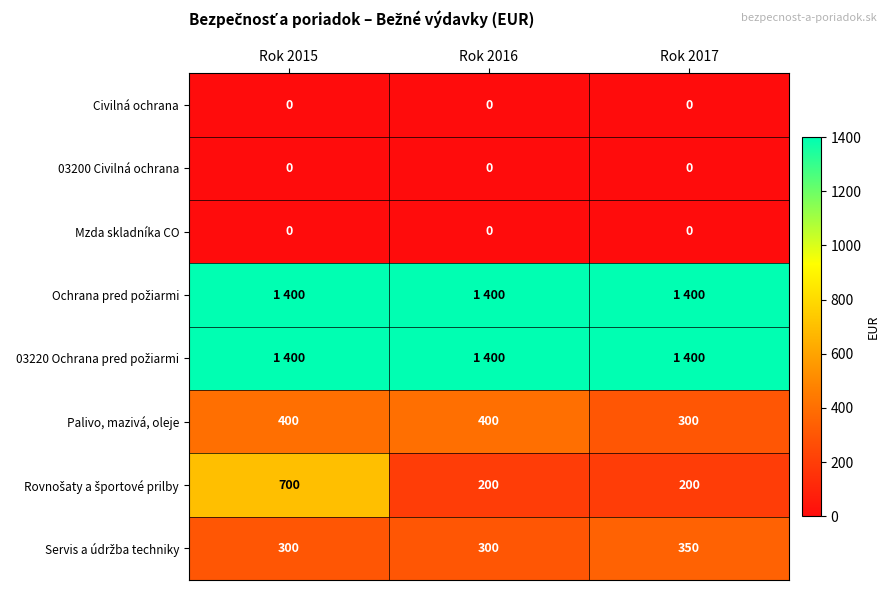

How many Palivo, mazivá, oleje values are between 300 and 400?

3